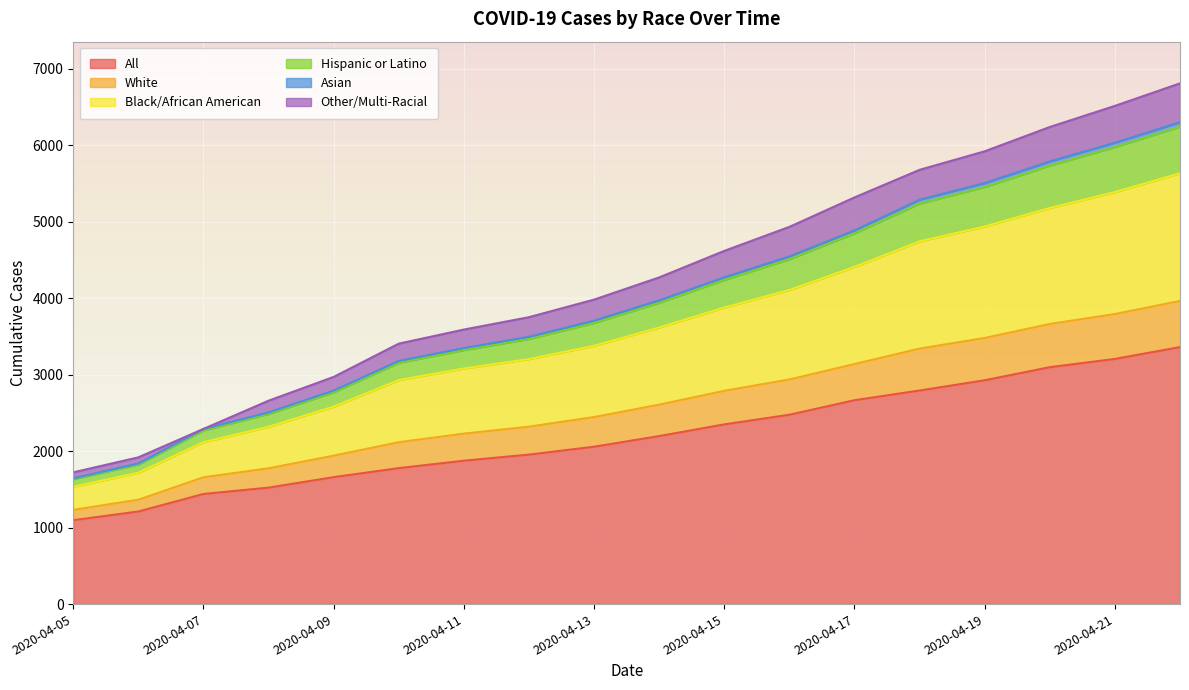

Between 2020-04-21 and 2020-04-12, which is larger?

2020-04-21